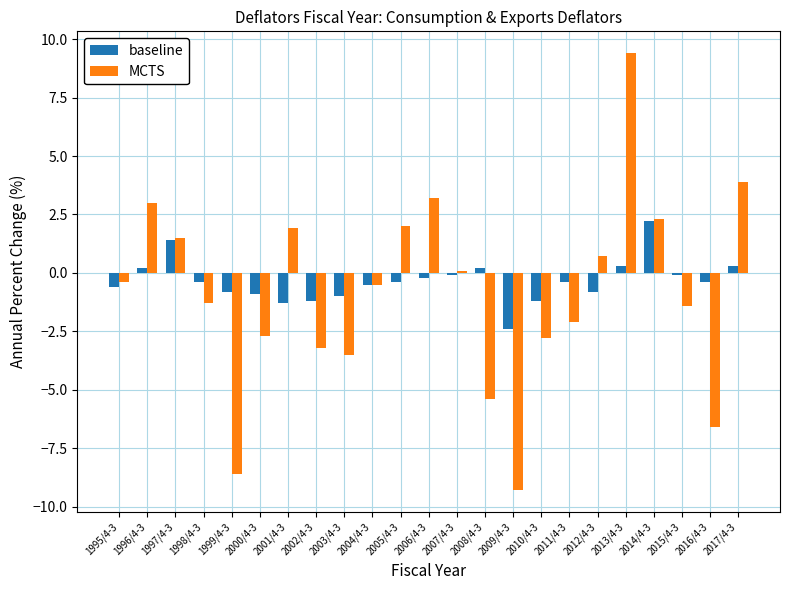

What is the difference between the highest and lowest values at 2009/4-3?

6.9